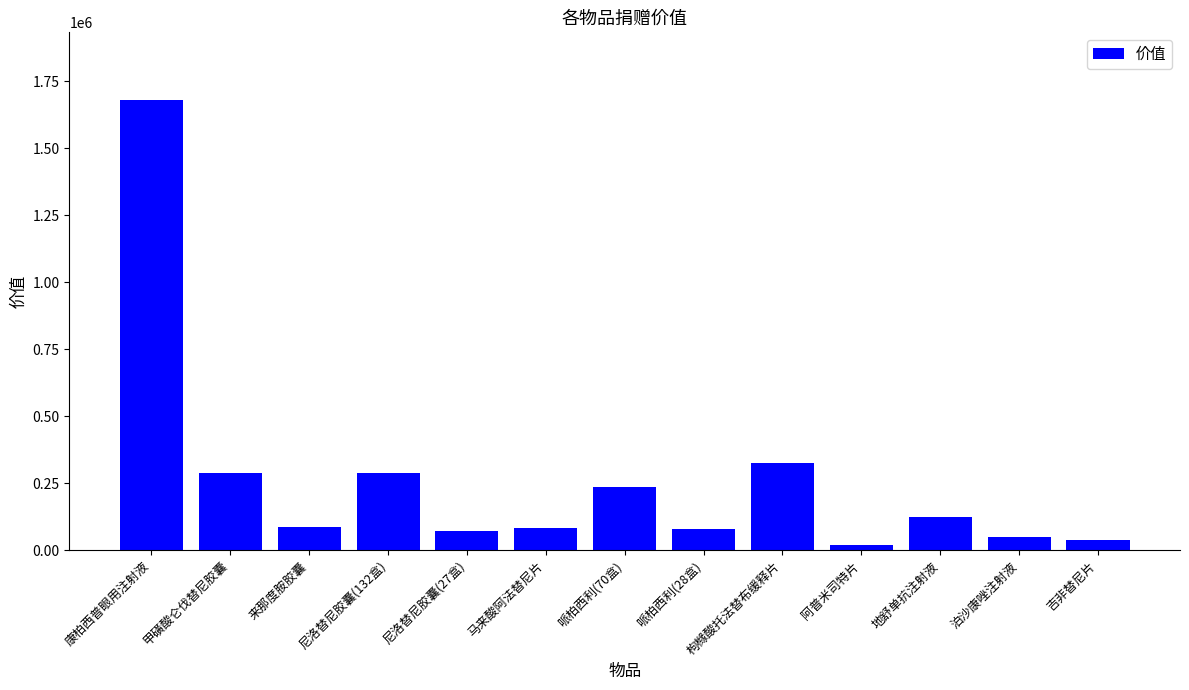

Where does the data first go above 85509?

康柏西普眼用注射液